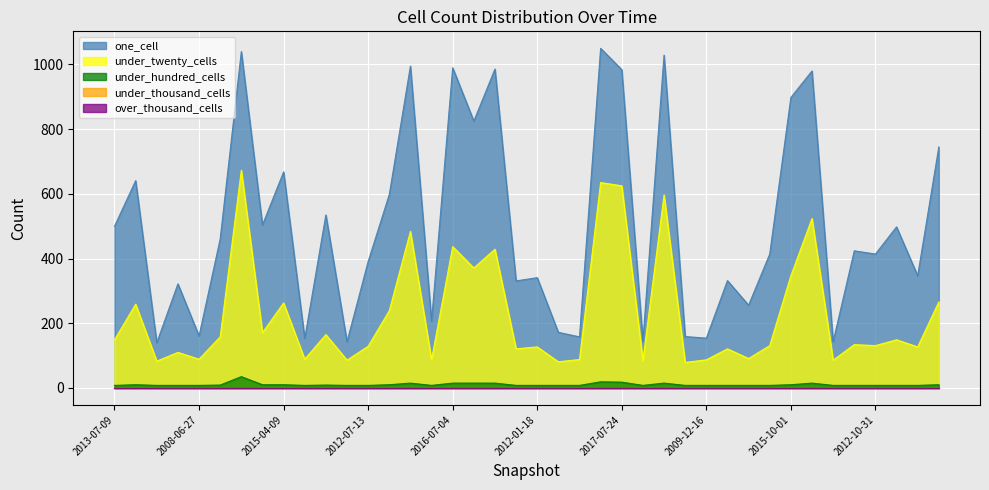

Does the chart display data point markers on the line(s)?

No